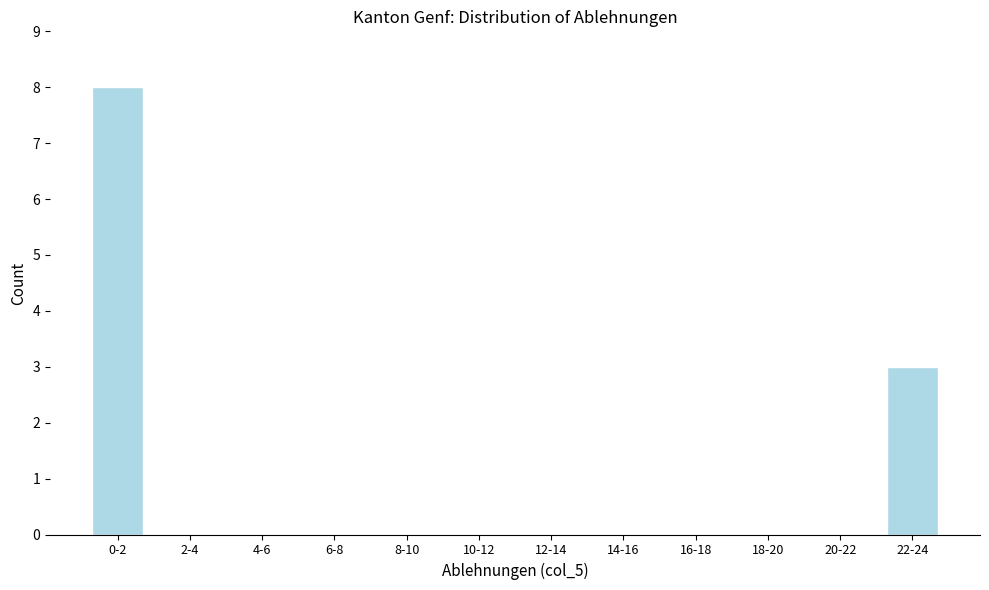

Reading left to right, extract all data points from this chart.

0-2=8	2-4=0	4-6=0	6-8=0	8-10=0	10-12=0	12-14=0	14-16=0	16-18=0	18-20=0	20-22=0	22-24=3